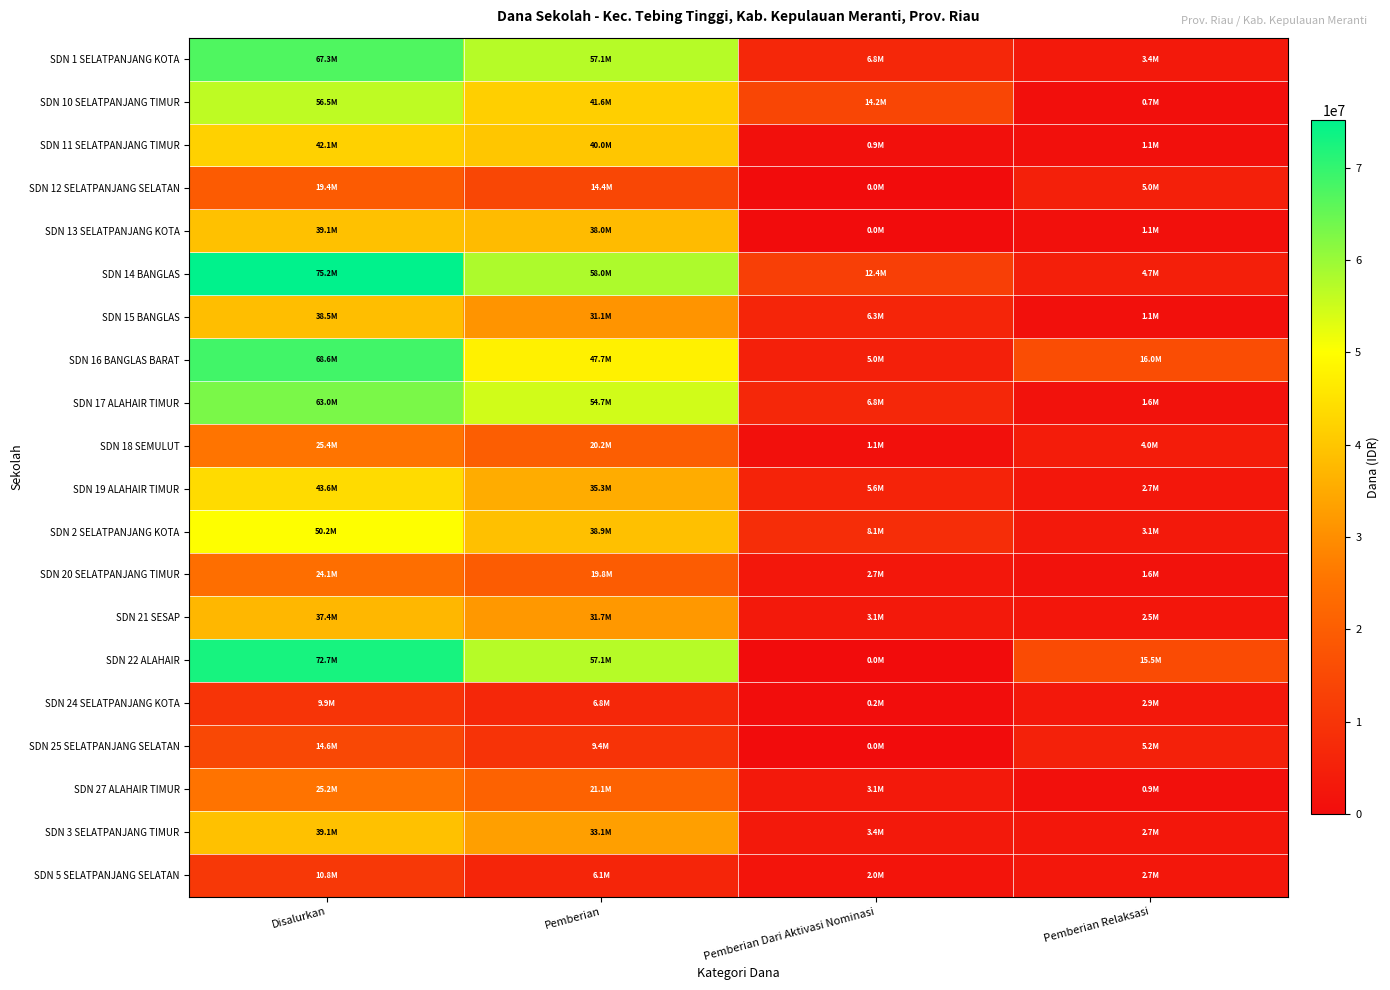

List the series in order of their peak value, highest first.

SDN 14 BANGLAS, SDN 22 ALAHAIR, SDN 16 BANGLAS BARAT, SDN 1 SELATPANJANG KOTA, SDN 17 ALAHAIR TIMUR, SDN 10 SELATPANJANG TIMUR, SDN 2 SELATPANJANG KOTA, SDN 19 ALAHAIR TIMUR, SDN 11 SELATPANJANG TIMUR, SDN 13 SELATPANJANG KOTA, SDN 3 SELATPANJANG TIMUR, SDN 15 BANGLAS, SDN 21 SESAP, SDN 18 SEMULUT, SDN 27 ALAHAIR TIMUR, SDN 20 SELATPANJANG TIMUR, SDN 12 SELATPANJANG SELATAN, SDN 25 SELATPANJANG SELATAN, SDN 5 SELATPANJANG SELATAN, SDN 24 SELATPANJANG KOTA